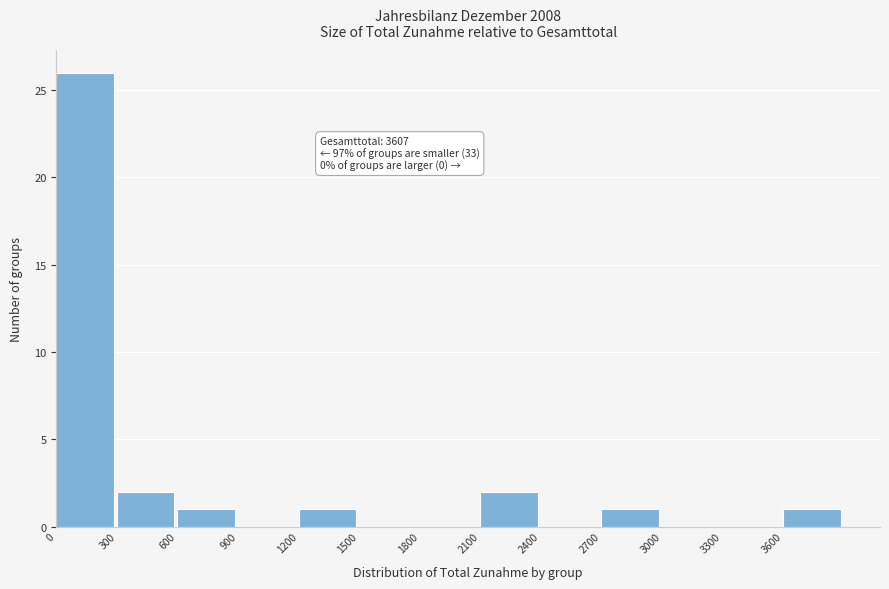

Over which range of the x-axis is the bar tallest?

0 to 300